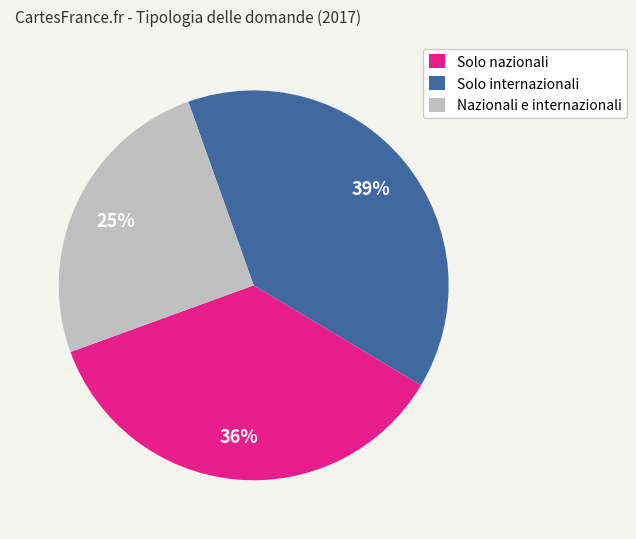

The Nazionali e internazionali slice represents 15% of the pie. True or false?

False